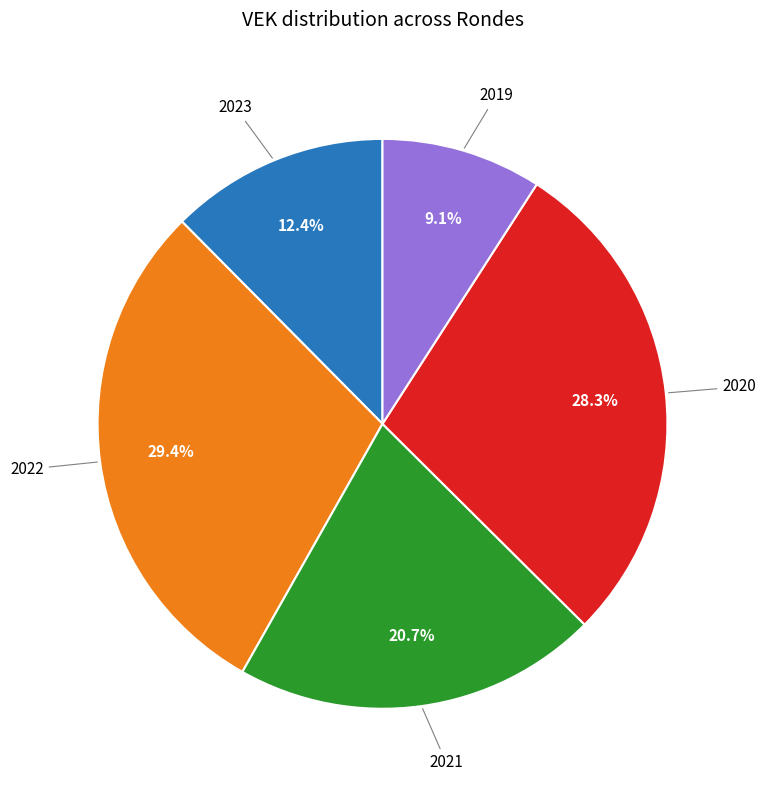

Does any single category account for the majority?

No